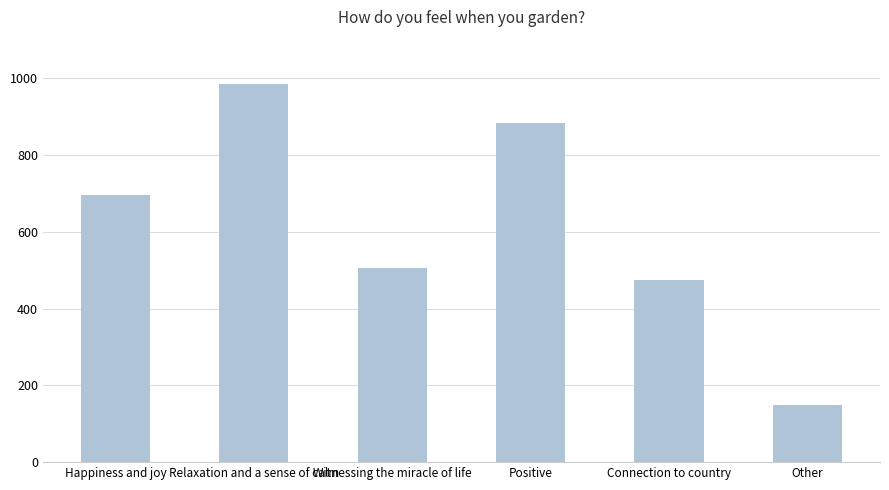

What is the greatest value displayed?

984